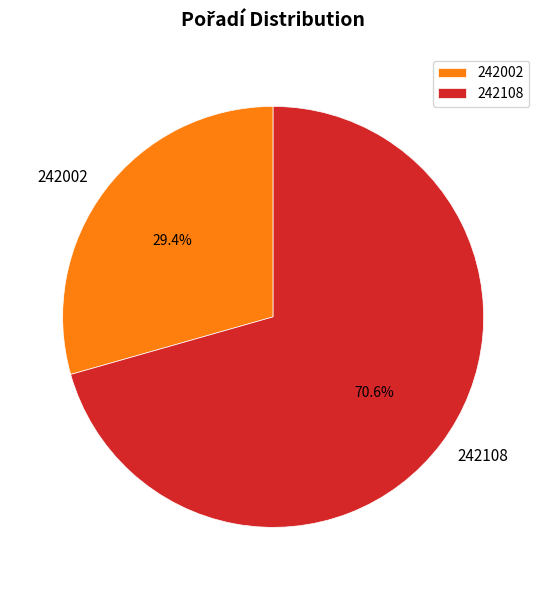

Is the sum of 242108 and 242002 greater than half?

Yes